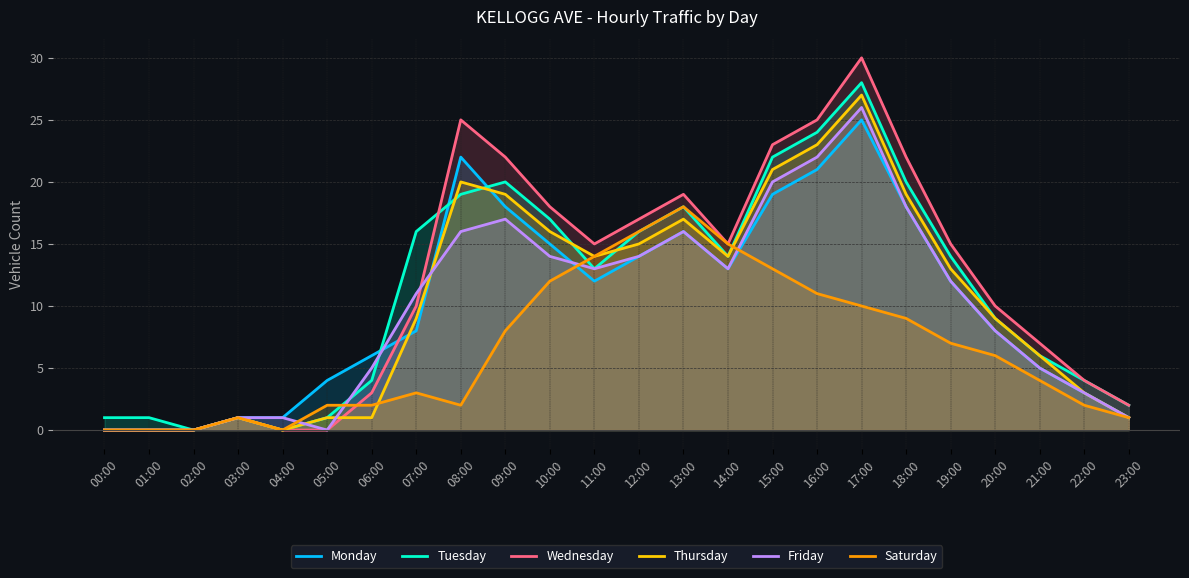

Between 14:00 and 20:00, which series saw the biggest shift?

Saturday